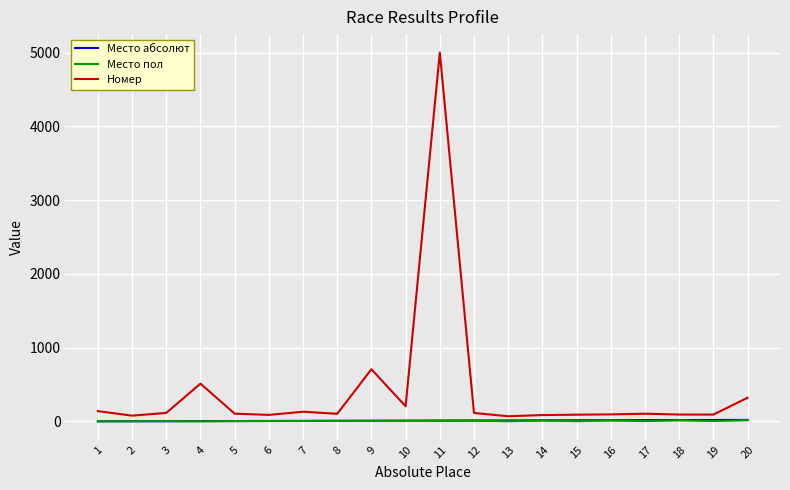

True or false: Место абсолют and Номер intersect in this chart.

False